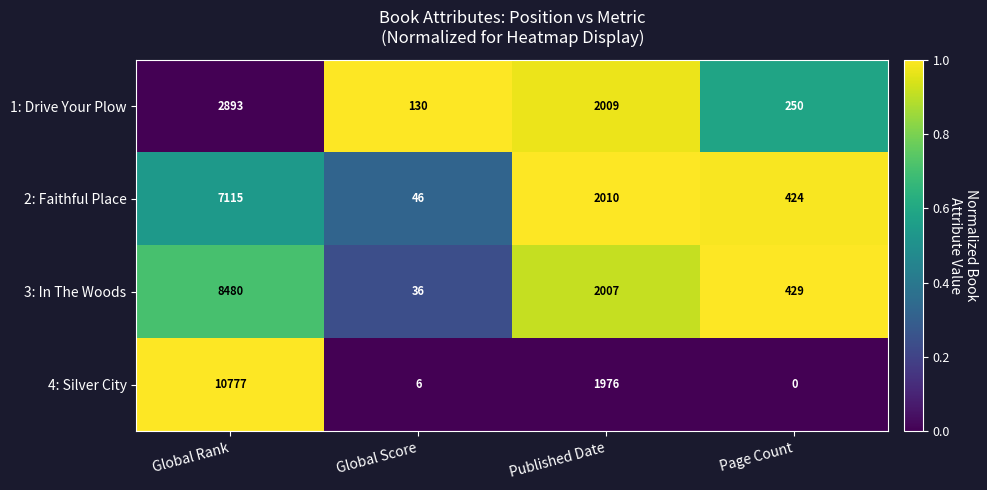

Reading left to right, list all the values displayed in this chart.

1: Drive Your Plow: Global Rank=2893	Global Score=130	Published Date=2009	Page Count=250
2: Faithful Place: Global Rank=7115	Global Score=46	Published Date=2010	Page Count=424
3: In The Woods: Global Rank=8480	Global Score=36	Published Date=2007	Page Count=429
4: Silver City: Global Rank=10777	Global Score=6	Published Date=1976	Page Count=0